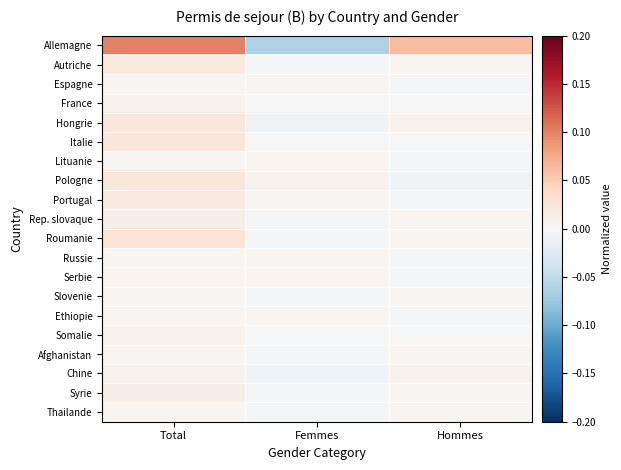

Reading left to right, extract all data points from this chart.

Allemagne: Total=0.1	Femmes=-0.1	Hommes=0.1
Autriche: Total=0.0	Femmes=-0.0	Hommes=0.0
Espagne: Total=0.0	Femmes=0.0	Hommes=-0.0
France: Total=0.0	Femmes=0.0	Hommes=0.0
Hongrie: Total=0.0	Femmes=-0.0	Hommes=0.0
Italie: Total=0.0	Femmes=0.0	Hommes=0.0
Lituanie: Total=0.0	Femmes=0.0	Hommes=-0.0
Pologne: Total=0.0	Femmes=0.0	Hommes=-0.0
Portugal: Total=0.0	Femmes=0.0	Hommes=-0.0
Rep. slovaque: Total=0.0	Femmes=-0.0	Hommes=0.0
Roumanie: Total=0.0	Femmes=-0.0	Hommes=0.0
Russie: Total=0.0	Femmes=0.0	Hommes=-0.0
Serbie: Total=0.0	Femmes=0.0	Hommes=-0.0
Slovenie: Total=0.0	Femmes=-0.0	Hommes=0.0
Ethiopie: Total=0.0	Femmes=0.0	Hommes=-0.0
Somalie: Total=0.0	Femmes=0.0	Hommes=0.0
Afghanistan: Total=0.0	Femmes=-0.0	Hommes=0.0
Chine: Total=0.0	Femmes=-0.0	Hommes=0.0
Syrie: Total=0.0	Femmes=-0.0	Hommes=0.0
Thailande: Total=0.0	Femmes=-0.0	Hommes=0.0